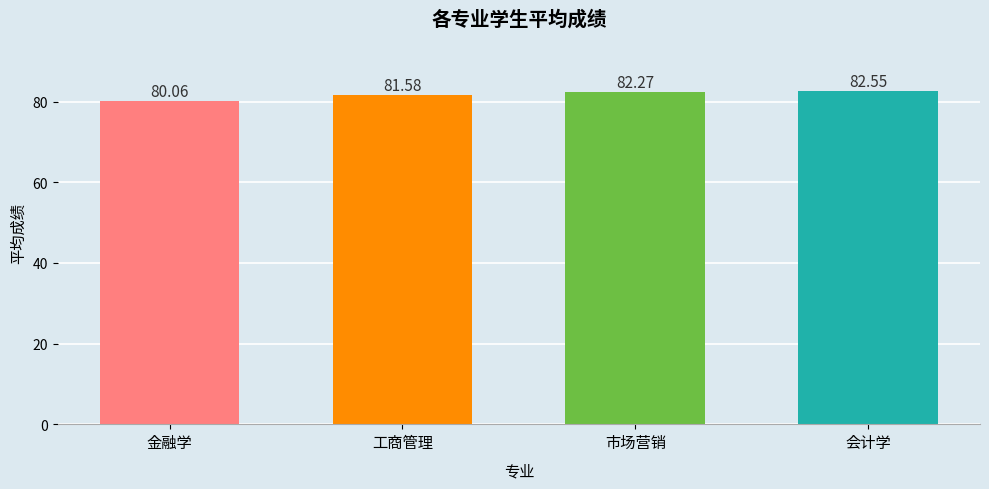

Rank the categories by value from highest to lowest.

会计学, 市场营销, 工商管理, 金融学